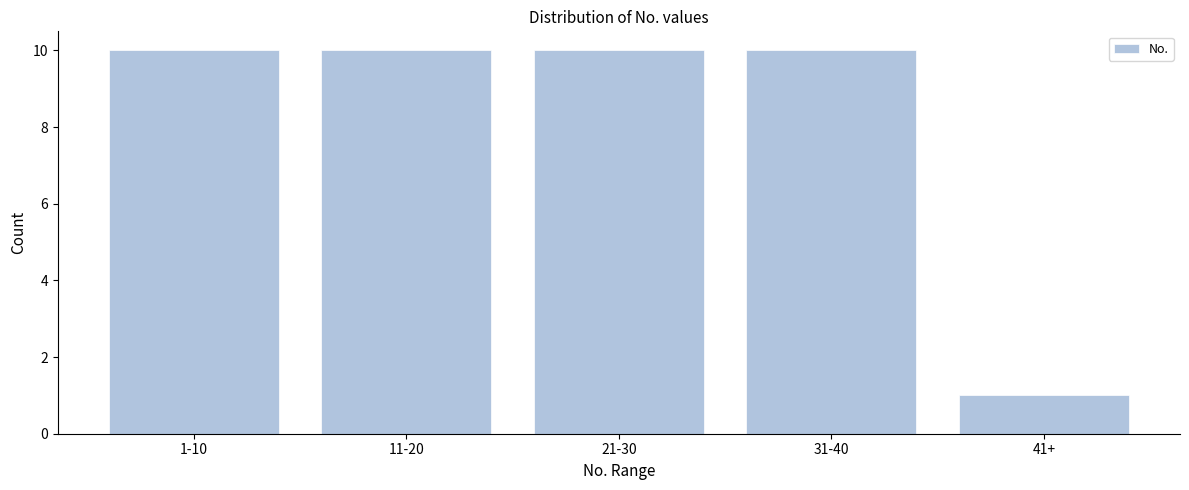

Reading right to left, list all the values displayed in this chart.

1	10	10	10	10